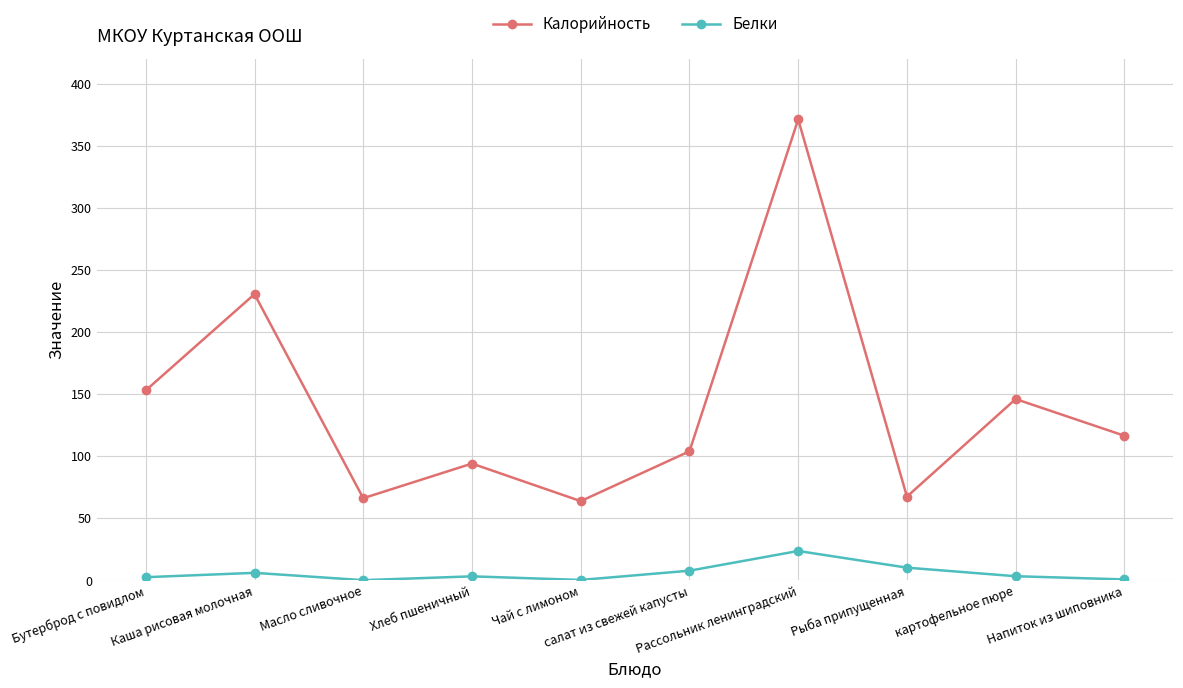

How many categories are shown in the chart?

10